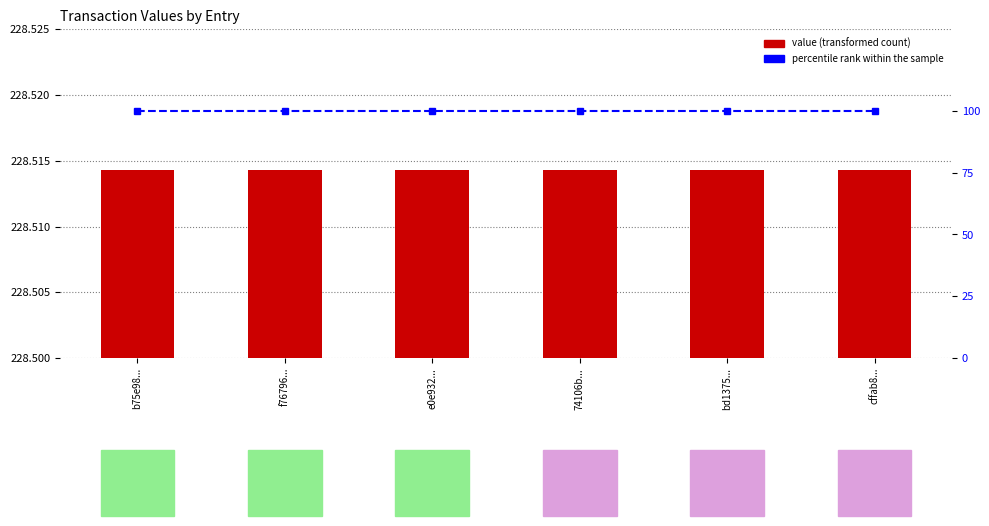

Which series has the largest total across all categories?

value